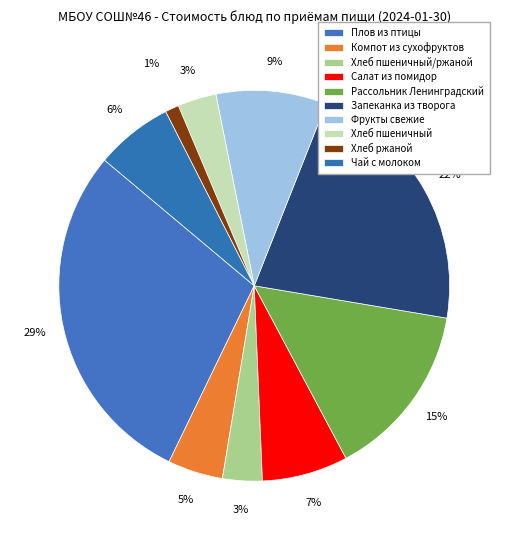

How many slices are in this pie chart?

10